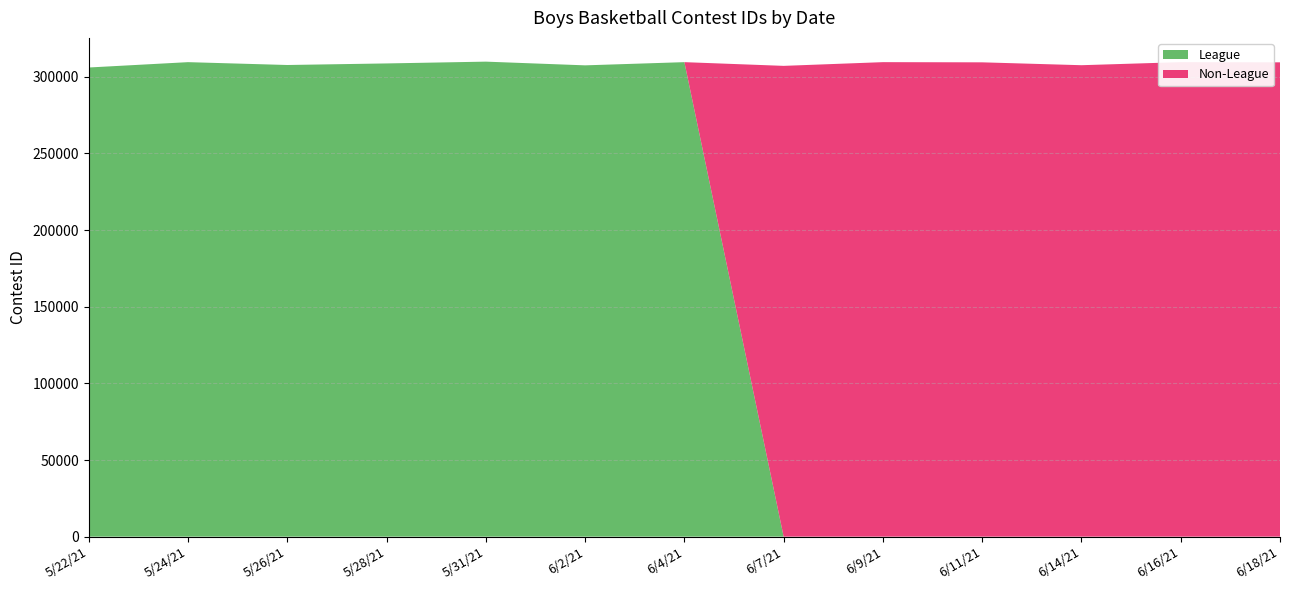

Reading left to right, transcribe all the data shown in this chart.

League: 5/22/21=306084	5/24/21=309572	5/26/21=307714	5/28/21=308736	5/31/21=309907	6/2/21=307488	6/4/21=309573	6/7/21=0	6/9/21=0	6/11/21=0	6/14/21=0	6/16/21=0	6/18/21=0
Non-League: 5/22/21=0	5/24/21=0	5/26/21=0	5/28/21=0	5/31/21=0	6/2/21=0	6/4/21=0	6/7/21=307150	6/9/21=309574	6/11/21=309456	6/14/21=307580	6/16/21=309576	6/18/21=309452